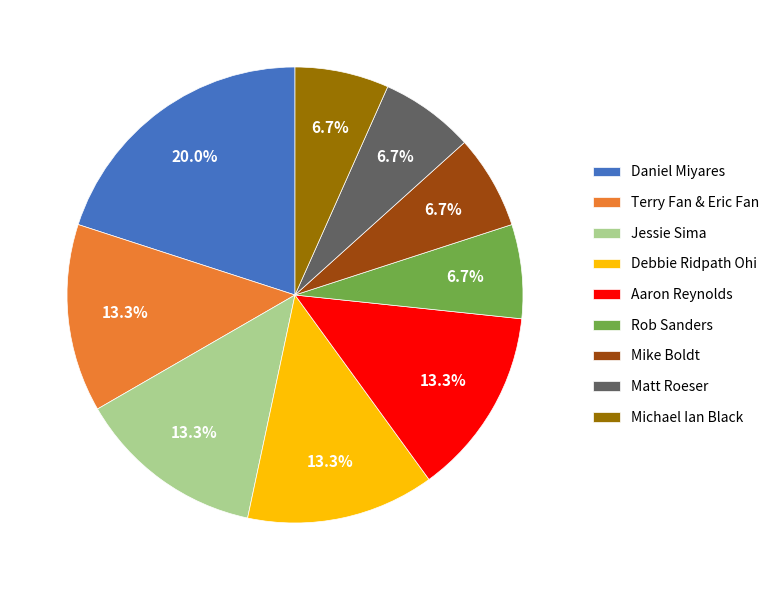

True or false: Jessie Sima accounts for 13% of the total.

True